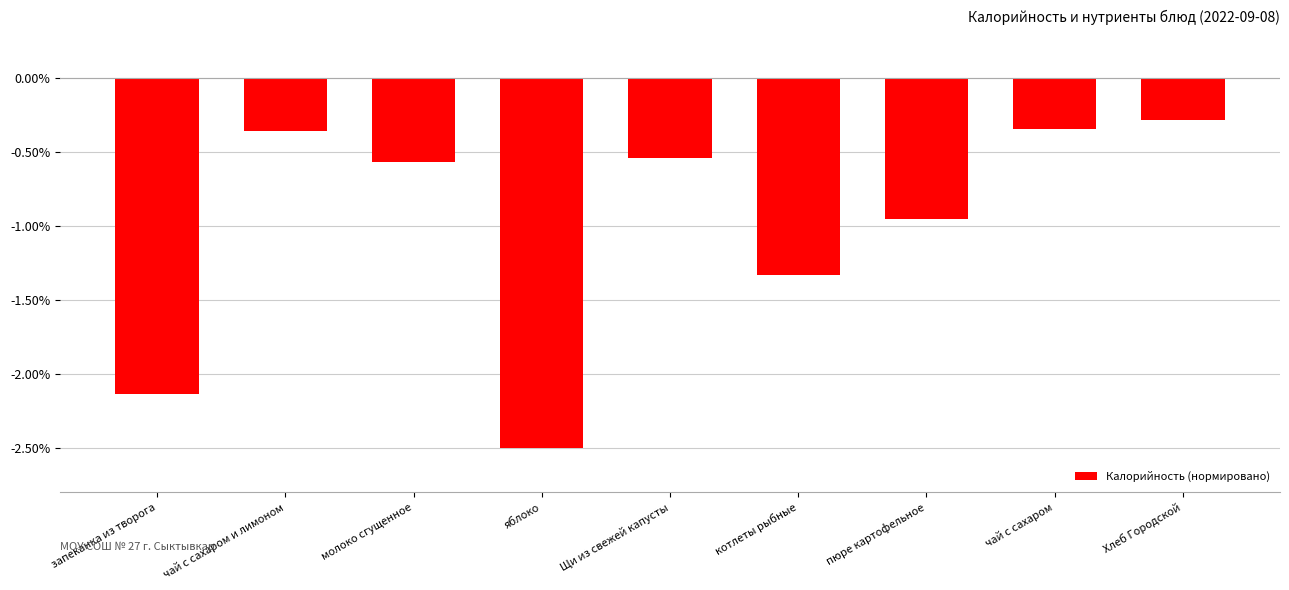

What is the difference between the maximum and second lowest values?

1.8